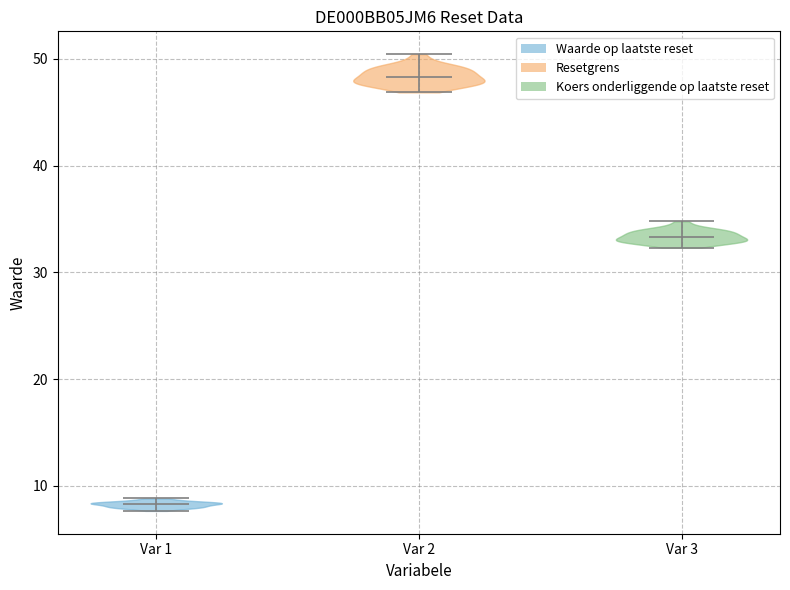

Where does the median line of the violin for Var 2 sit on the y-axis? The values are not printed on the chart, so give them approximately, as read against the axis.

48